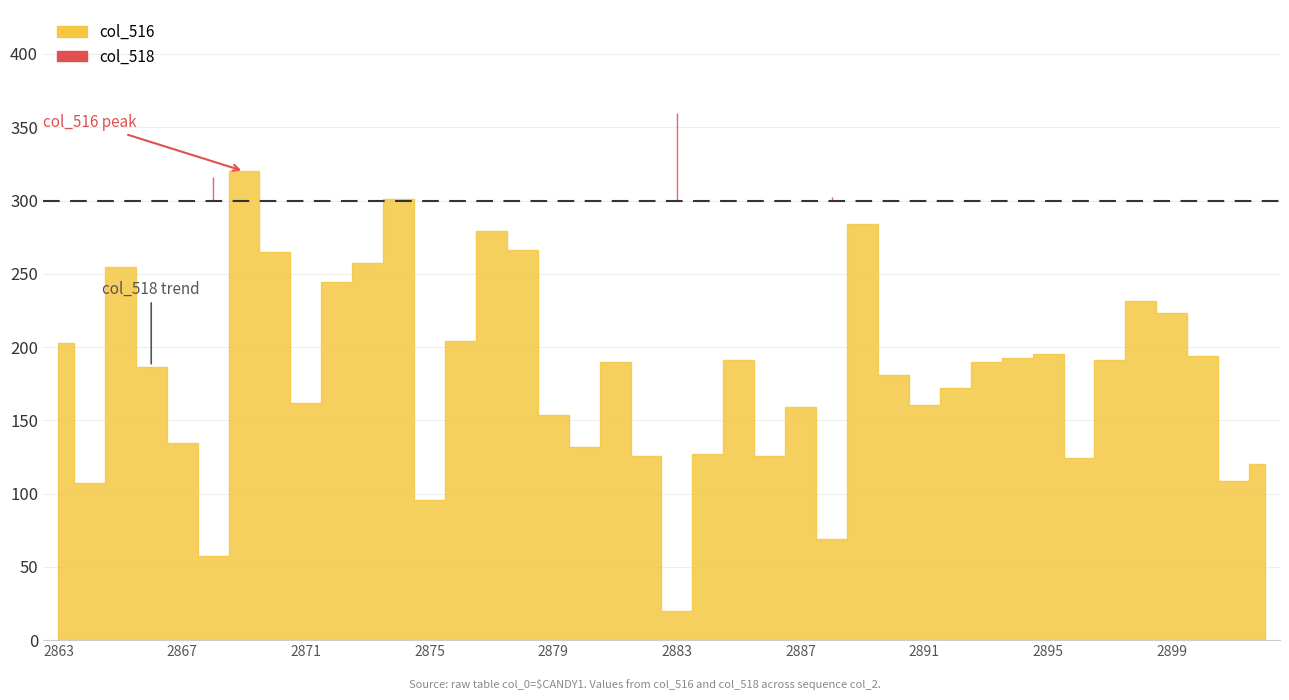

Which series changed the most between 2884 and 2895?

col_516